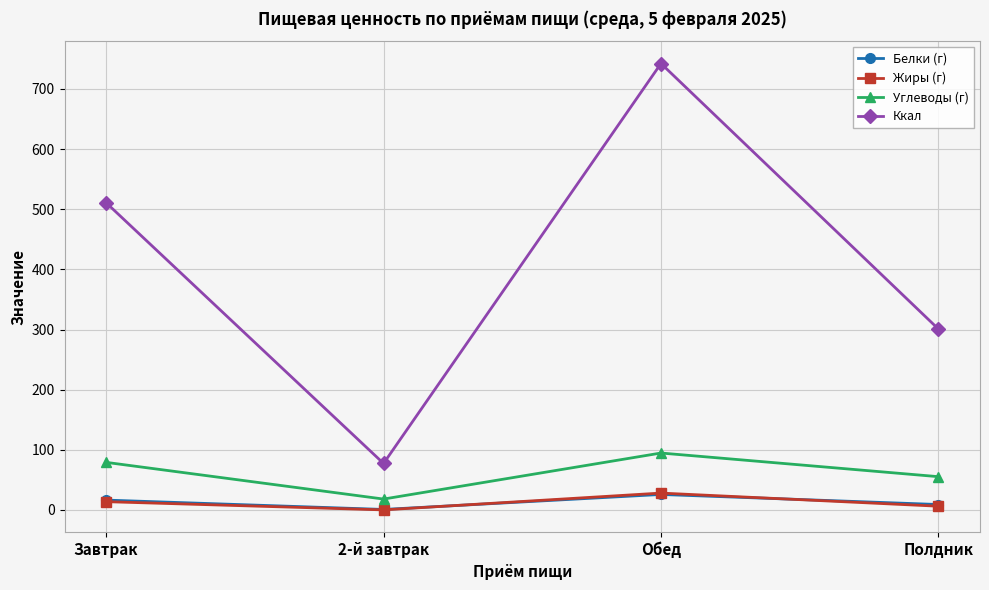

What position from the right is Завтрак?

4